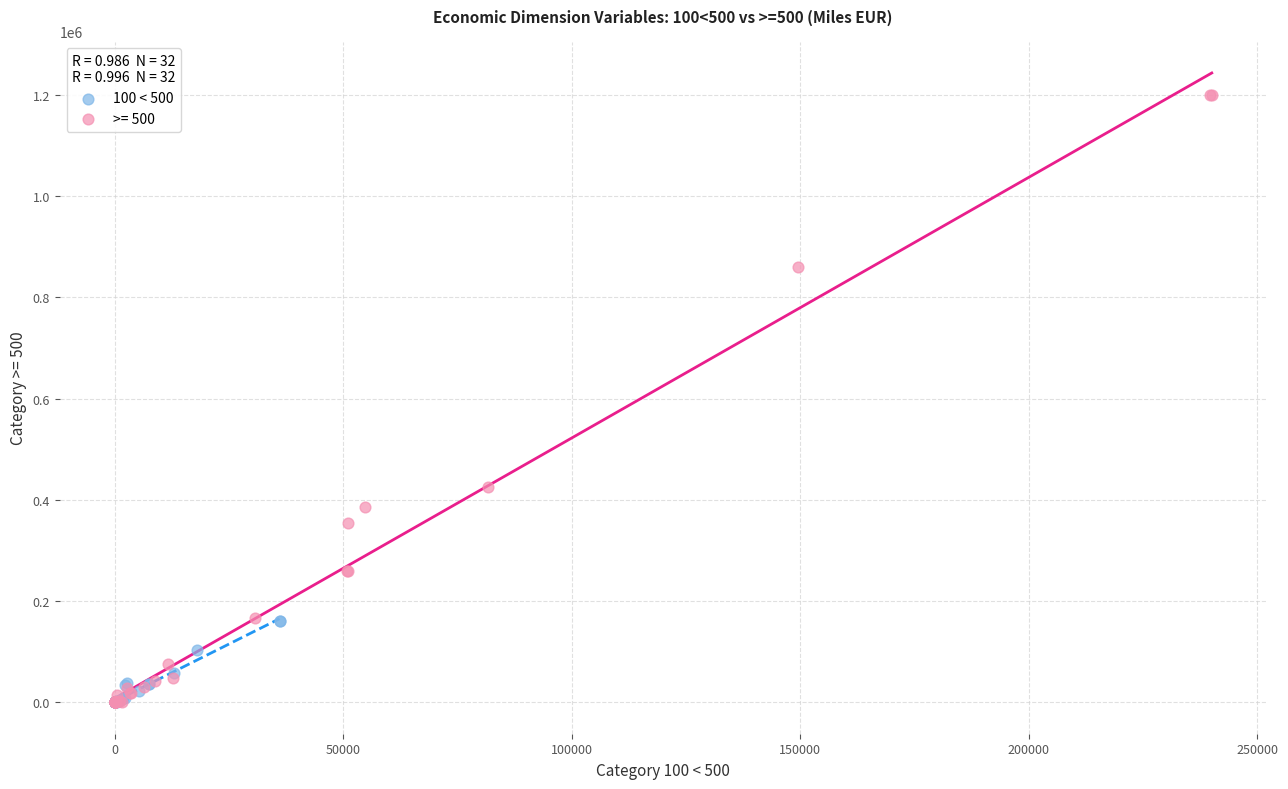

Which series has the largest Y range (max minus min)?

>= 500